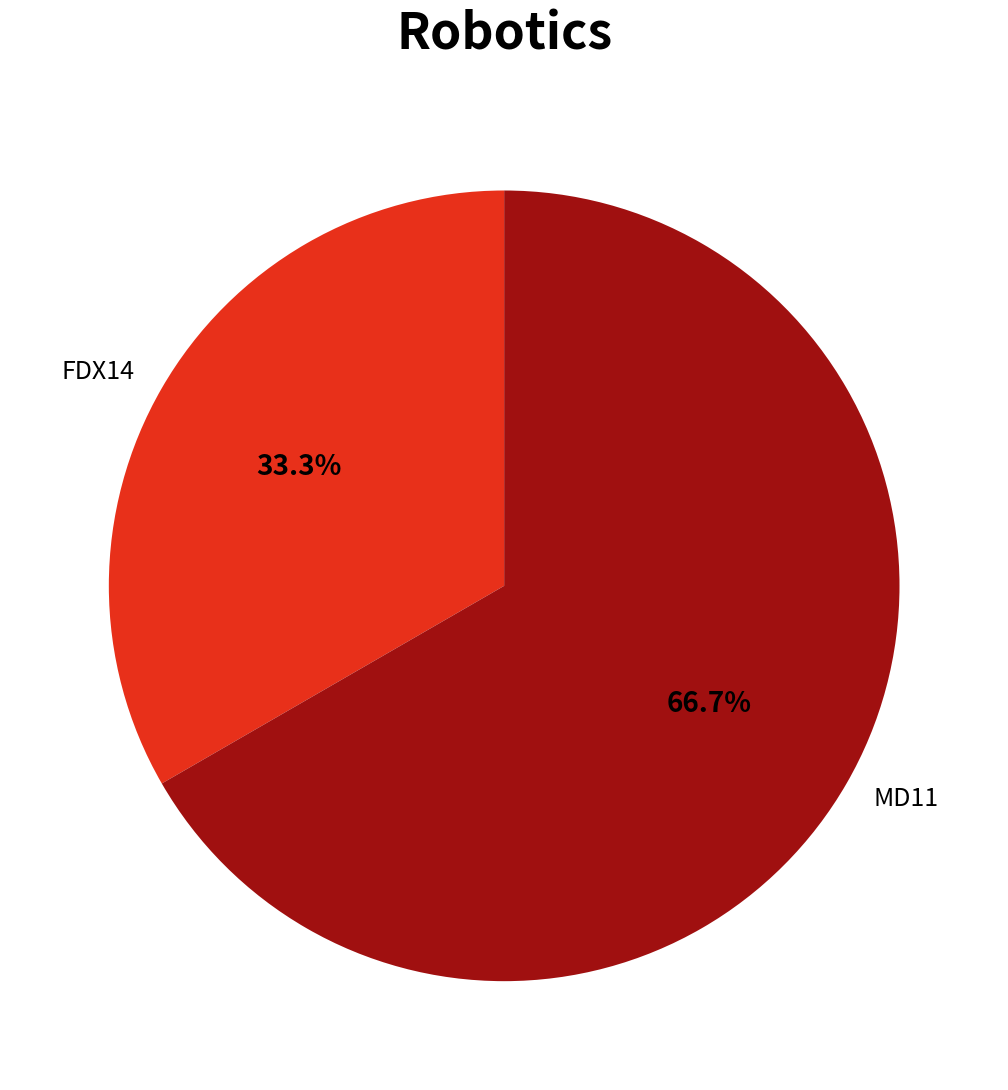

Is it true that MD11 is 67% of the pie?

True